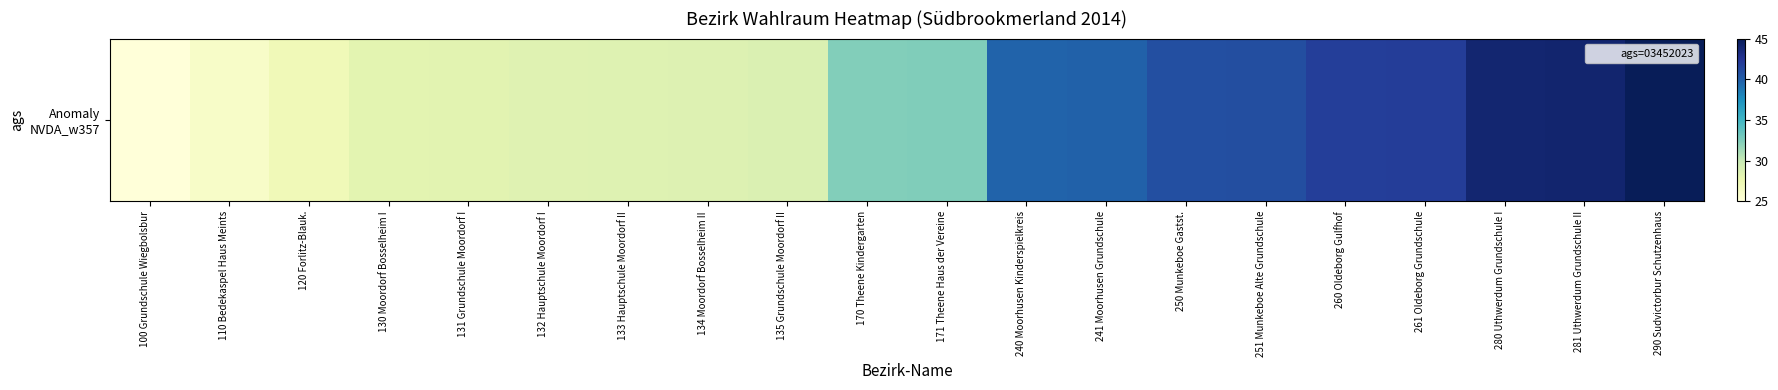

What is the ratio of the value at 170 Theene Kindergarten to the value at 281 Uthwerdum Grundschule II?

0.7